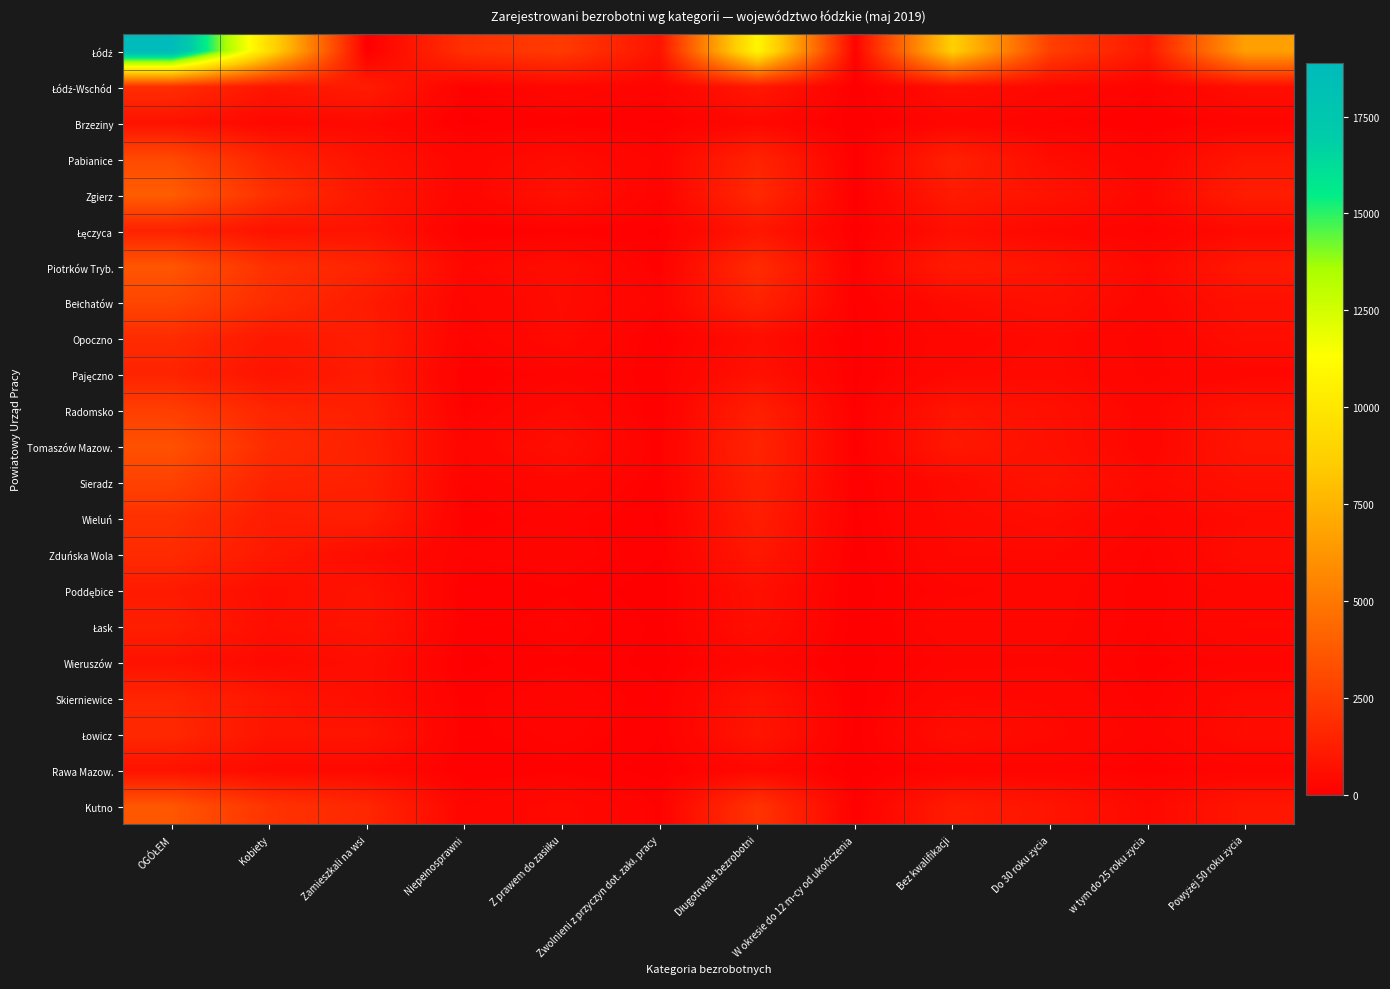

Between Kobiety and Powyżej 50 roku życia, which series saw the biggest shift?

Łódź